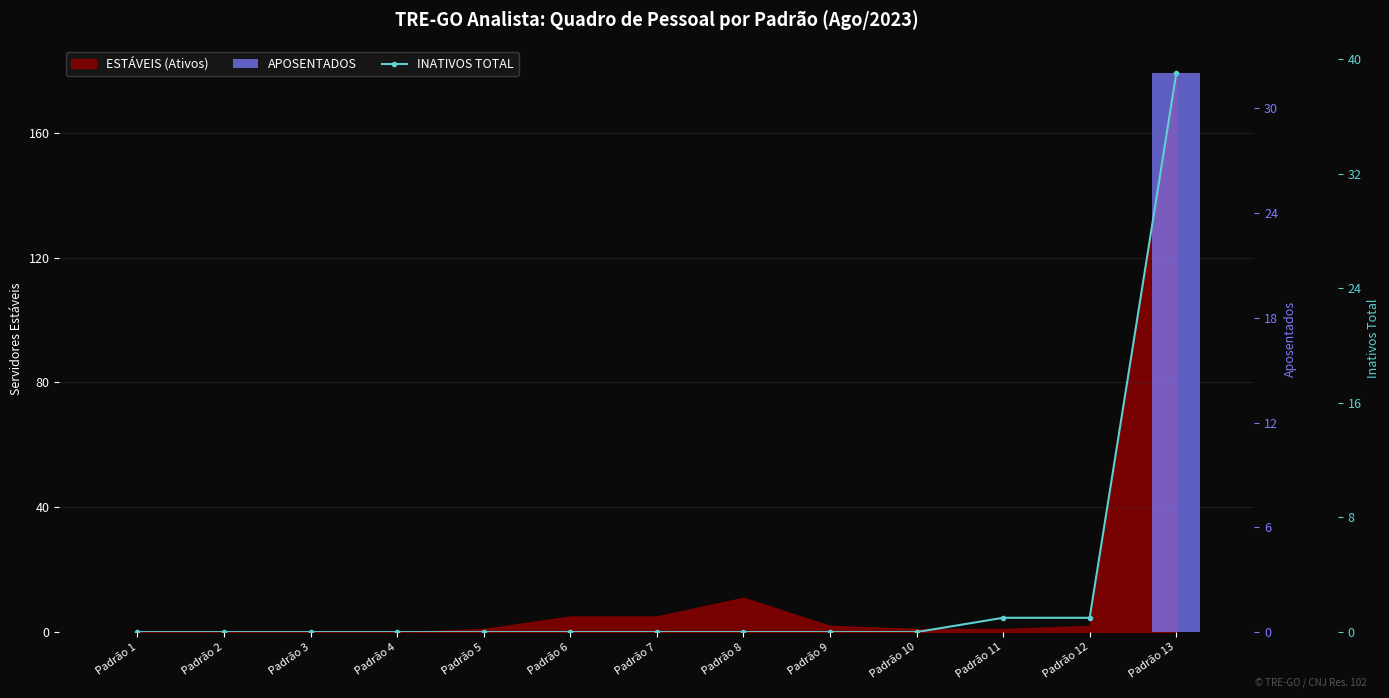

What is the average value of the INATIVOS TOTAL series?

3